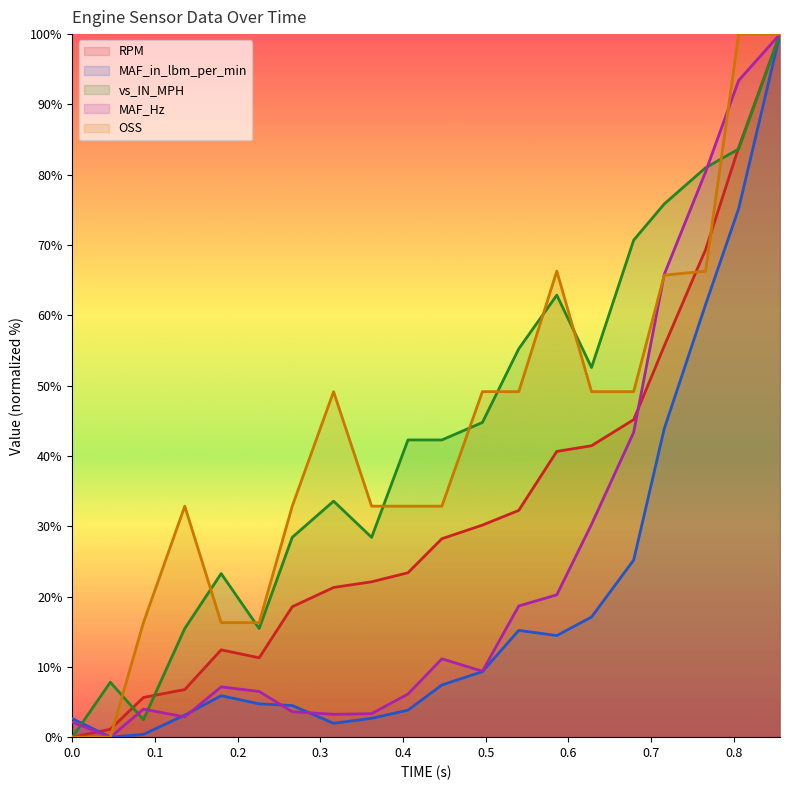

Which series has the widest spread of values?

RPM